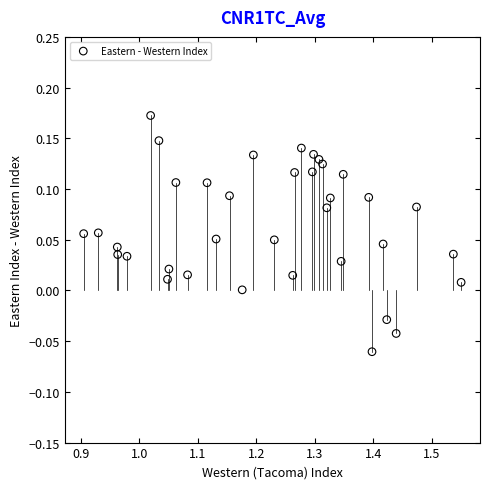

What is the range of X values (max minus min)?

0.6